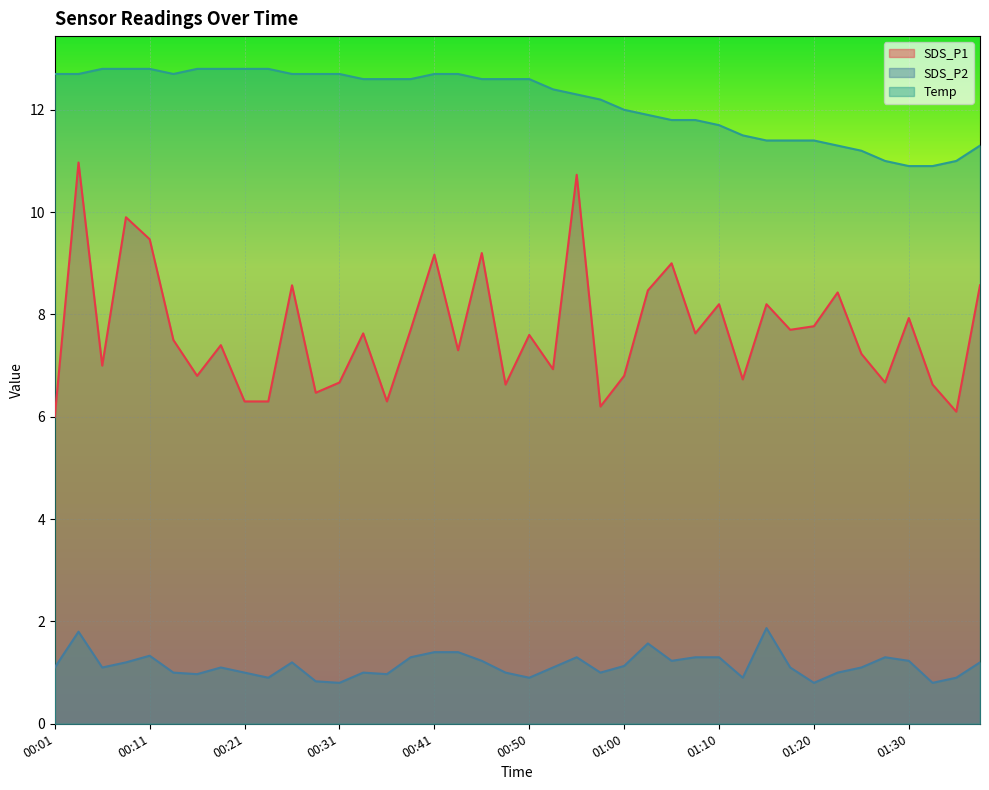

What is the sum of the Temp values at 01:27 and 00:26?

23.7